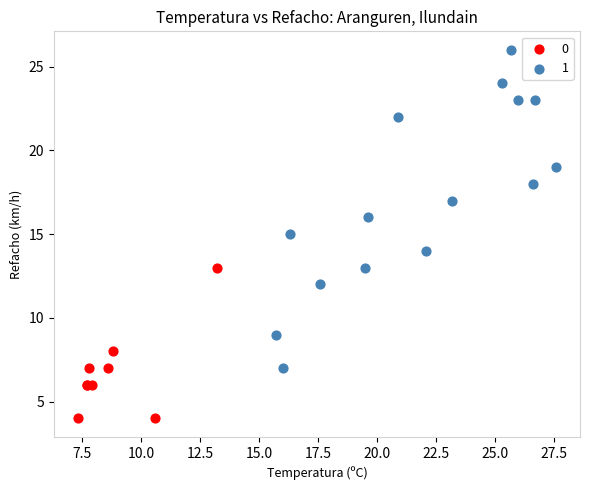

What are all the series names shown in the legend?

0, 1